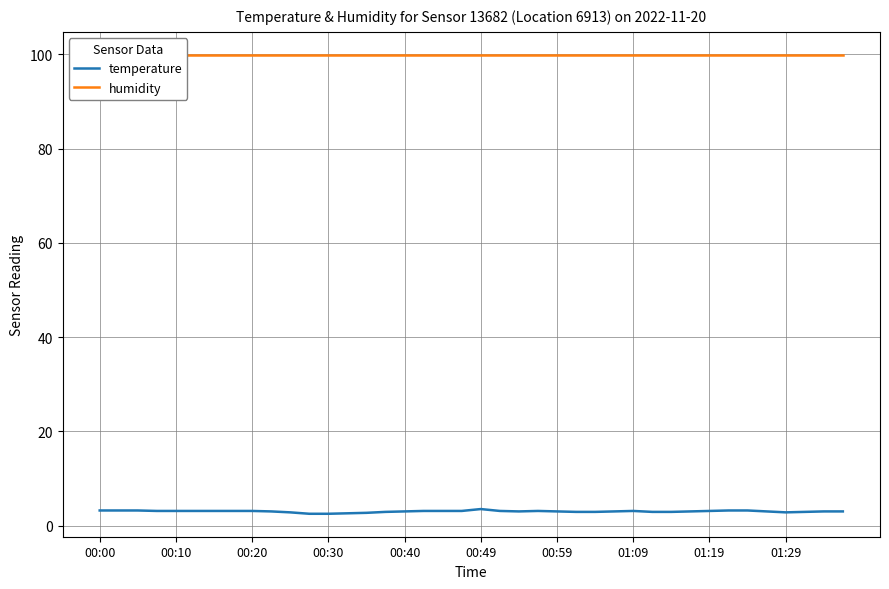

What is the lowest value of the temperature series?

2.5